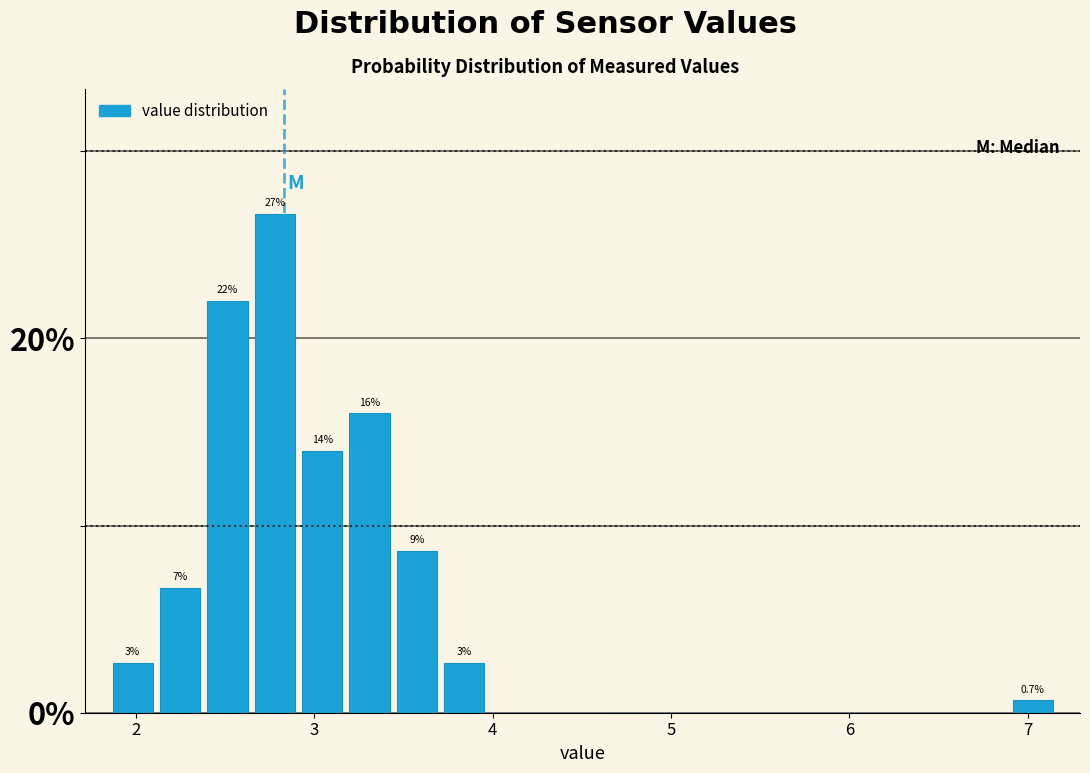

Around what value on the x-axis is the tallest bar? Give the approximate position of its centre, as read against the axis.

2.8